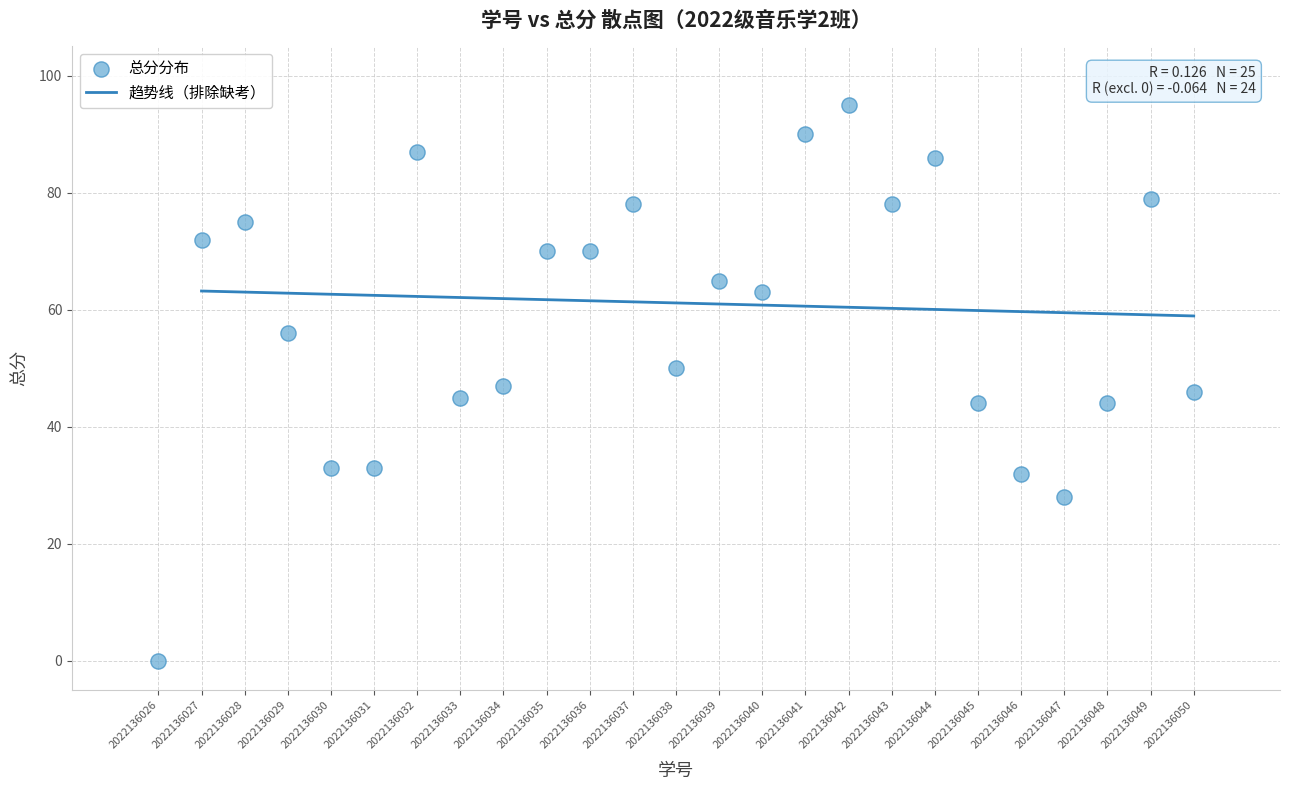

What is the range of X values (max minus min)?

24